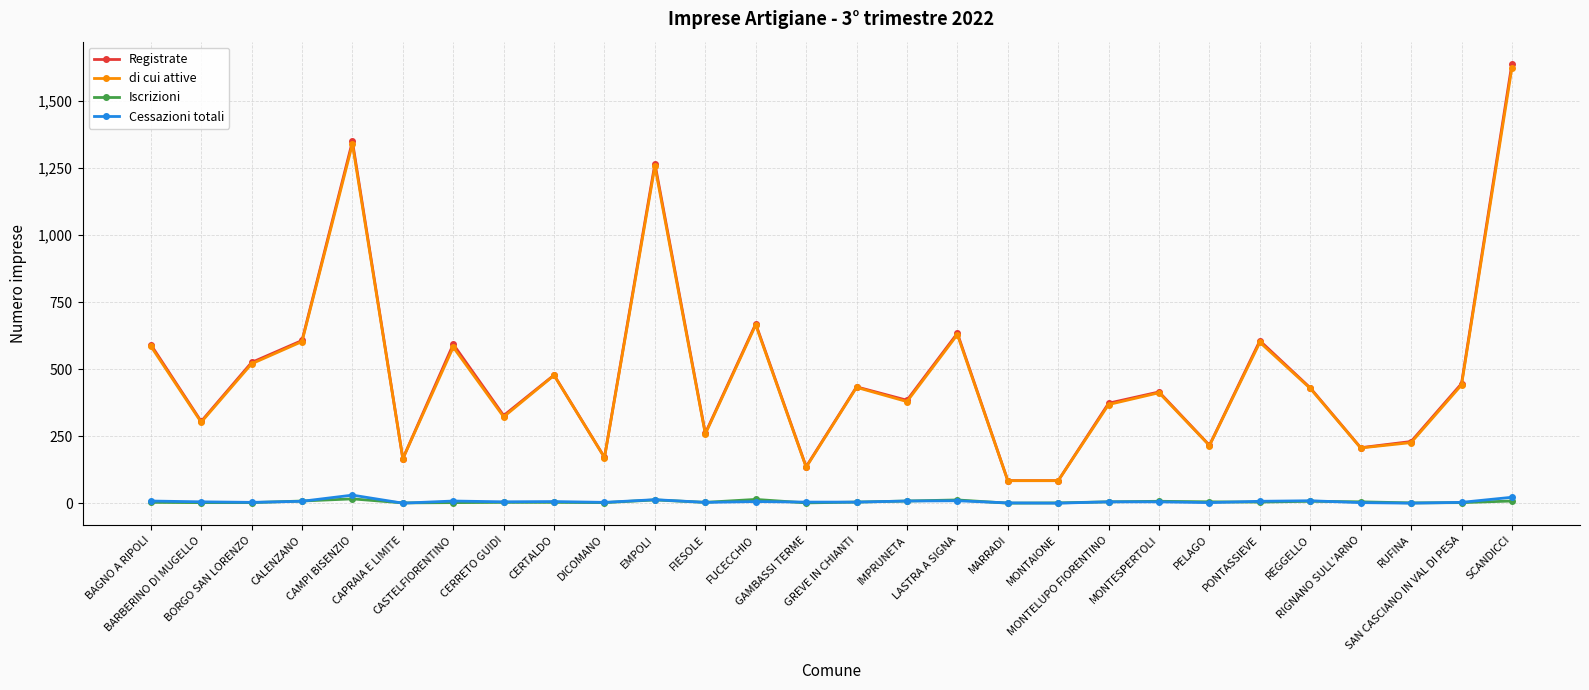

What is the maximum value for di cui attive?

1625